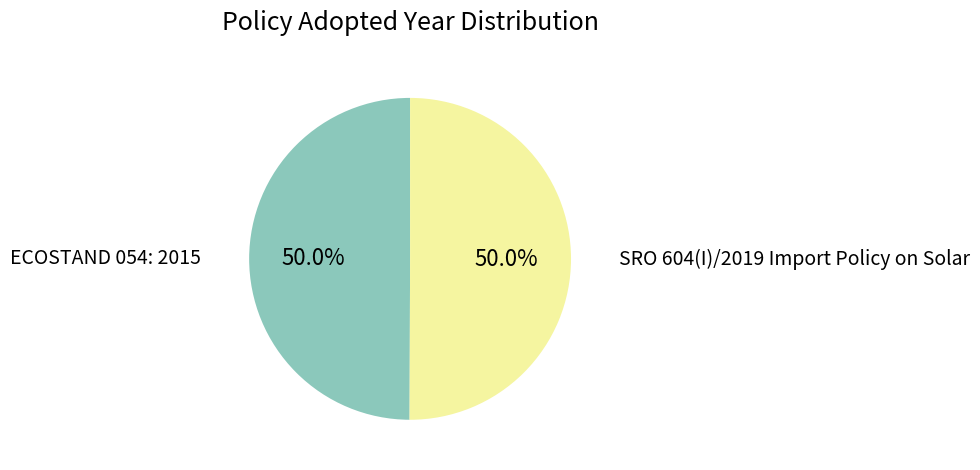

Approximately how many times larger is the value at ECOSTAND 054: 2015 compared to SRO 604(I)/2019 Import Policy on Solar?

1.0